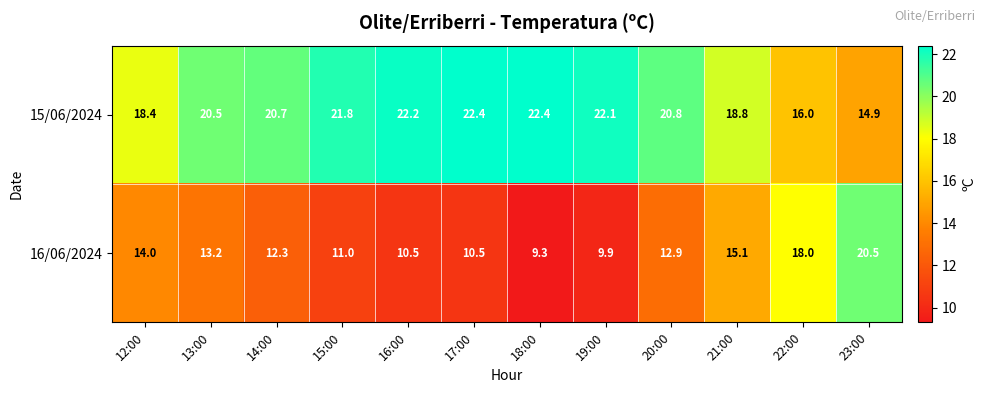

Count the number of data series in this chart.

2